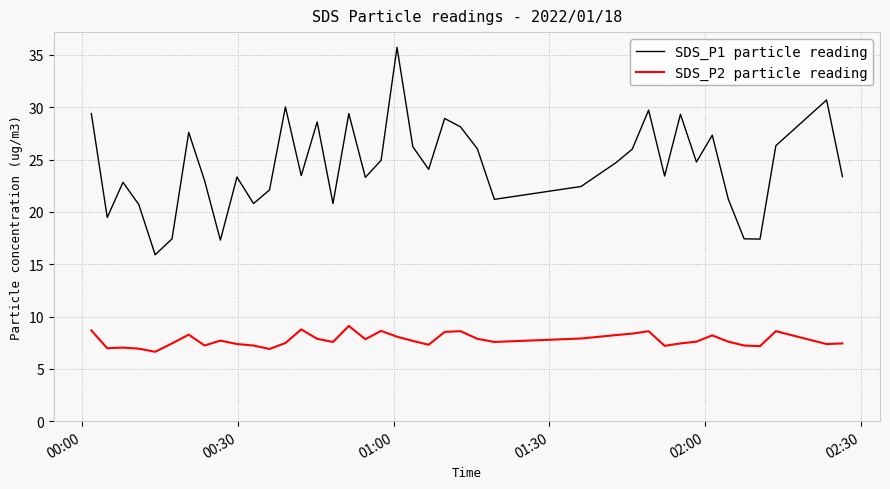

True or false: SDS_P1 particle reading has more than 2 interior local peaks.

True